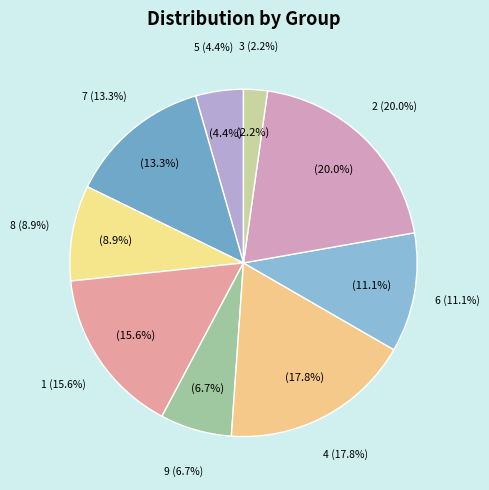

How many segments does this pie chart have?

9